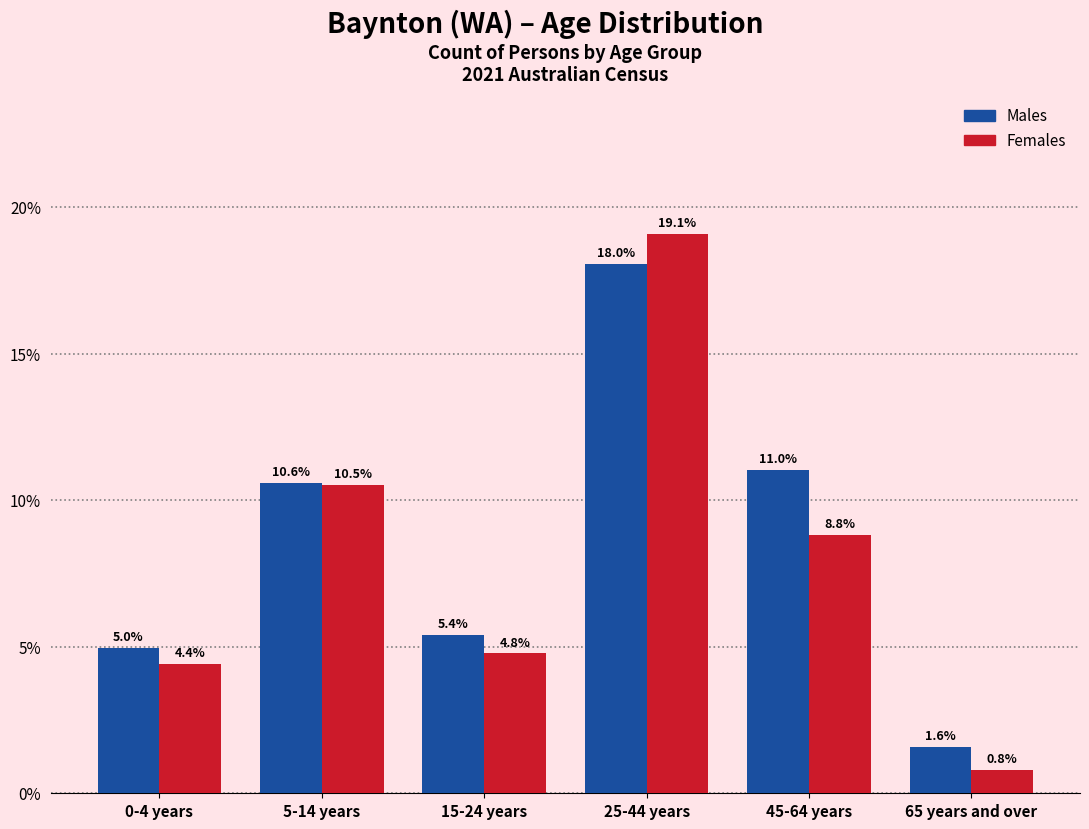

Reading left to right, what are all the values shown in this chart?

Males: 5.0	10.6	5.4	18.0	11.0	1.6
Females: 4.4	10.5	4.8	19.1	8.8	0.8